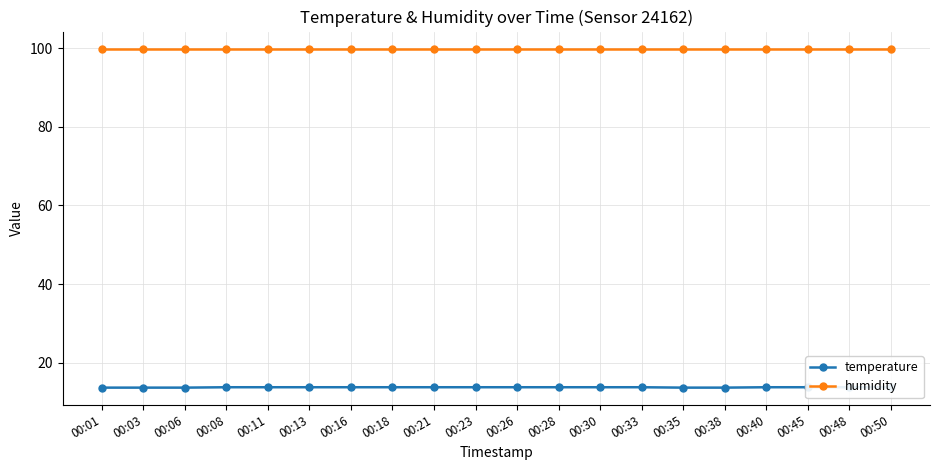

List the series in order of their overall mean, highest first.

humidity, temperature